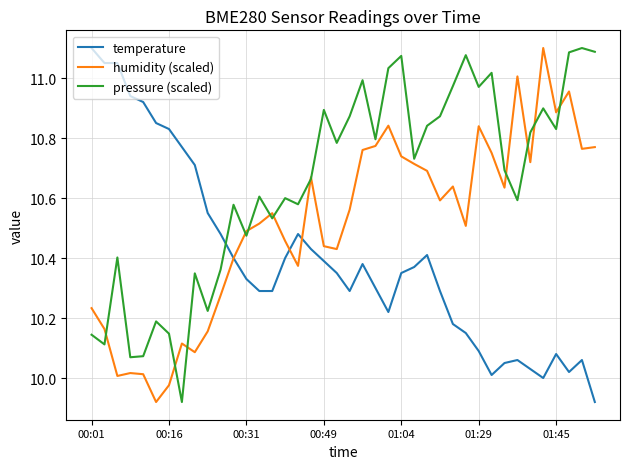

Which series has the largest total across all categories?

pressure (scaled)